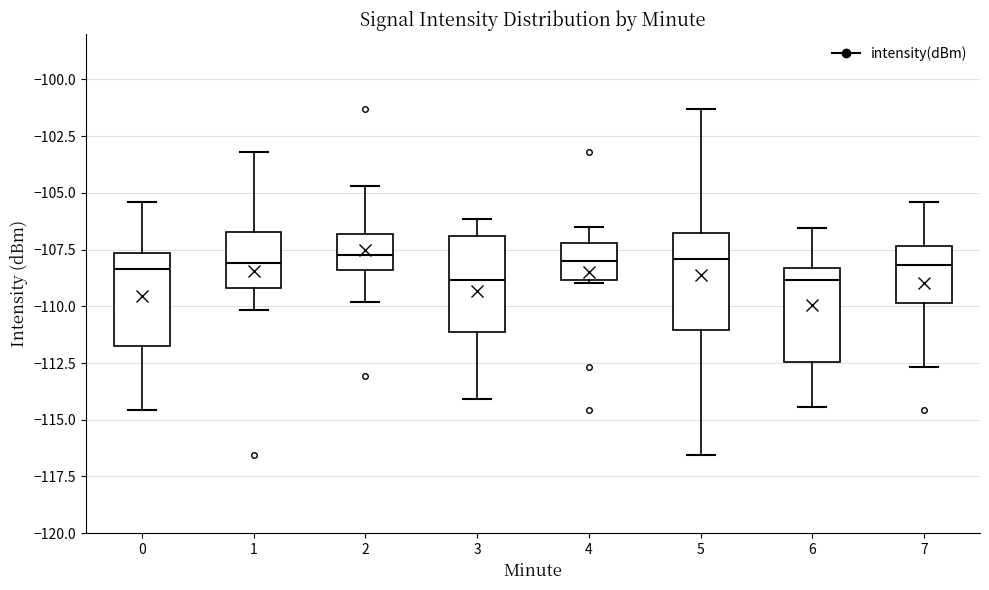

Reading left to right, read every box against the y-axis: the position of its median line, the range the box covers, and the ends of its whiskers. The values are not printed on the chart, so give them approximately, as read against the axis.

0: median -108.5, box -111.5 to -107.5, whiskers -114.5 to -105.5
1: median -108.0, box -109.0 to -106.5, whiskers -110.0 to -103.0
2: median -107.5, box -108.5 to -107.0, whiskers -110.0 to -104.5
3: median -109.0, box -111.0 to -107.0, whiskers -114.0 to -106.0
4: median -108.0, box -109.0 to -107.0, whiskers -109.0 (just below the box's lower edge) to -106.5
5: median -108.0, box -111.0 to -107.0, whiskers -116.5 to -101.5
6: median -109.0, box -112.5 to -108.5, whiskers -114.5 to -106.5
7: median -108.0, box -110.0 to -107.5, whiskers -112.5 to -105.5